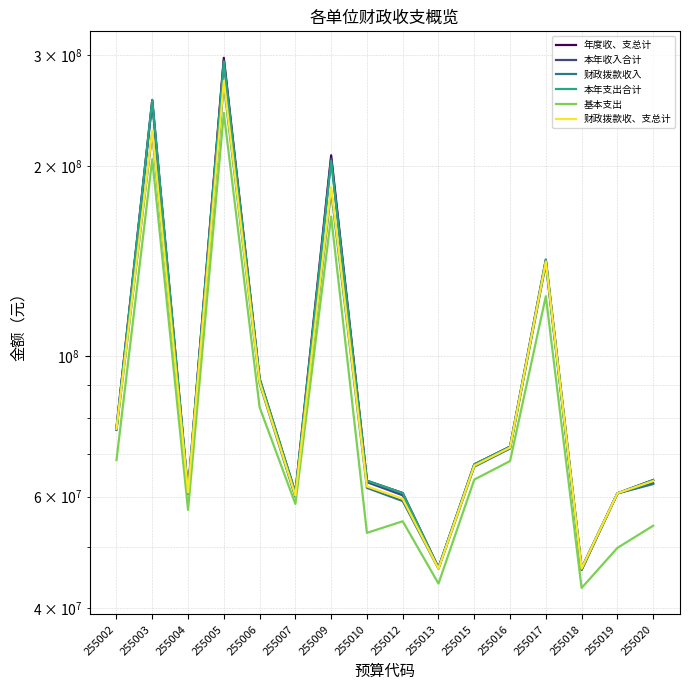

What value does the 年度收、支总计 series have at 255018?

46222086.7